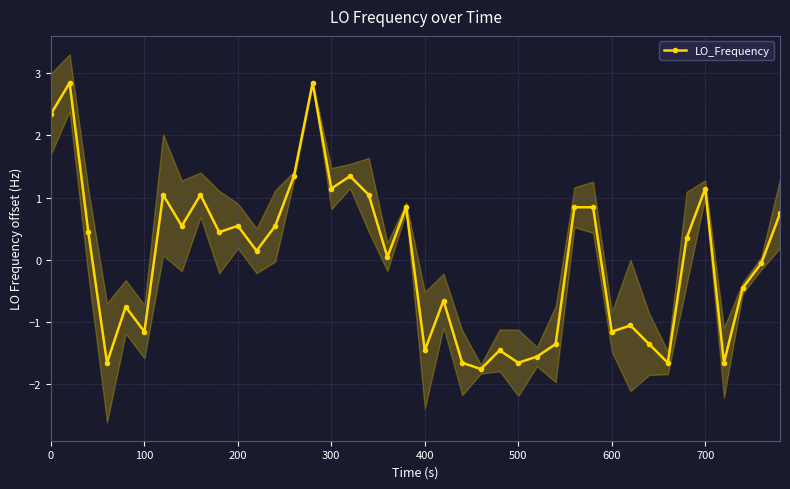

How many values are above zero?

22